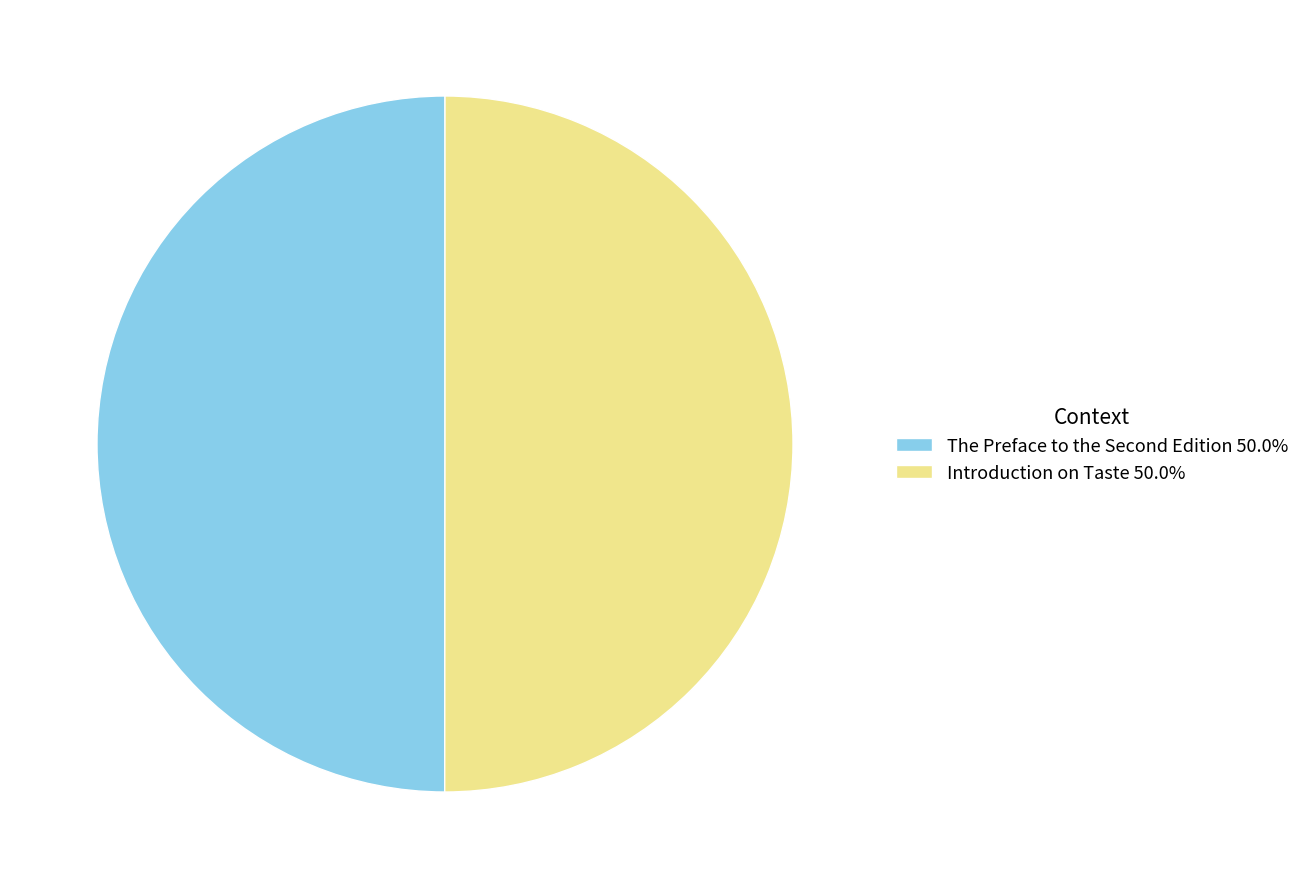

Count the number of slices in the pie.

2